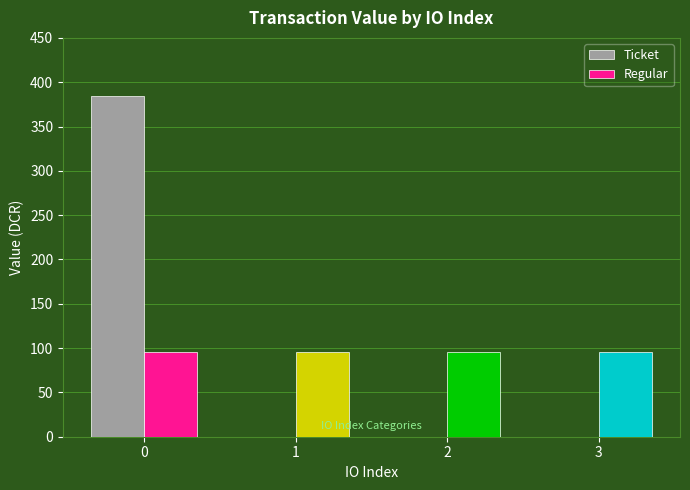

What is the sum of all Regular values?

384.2